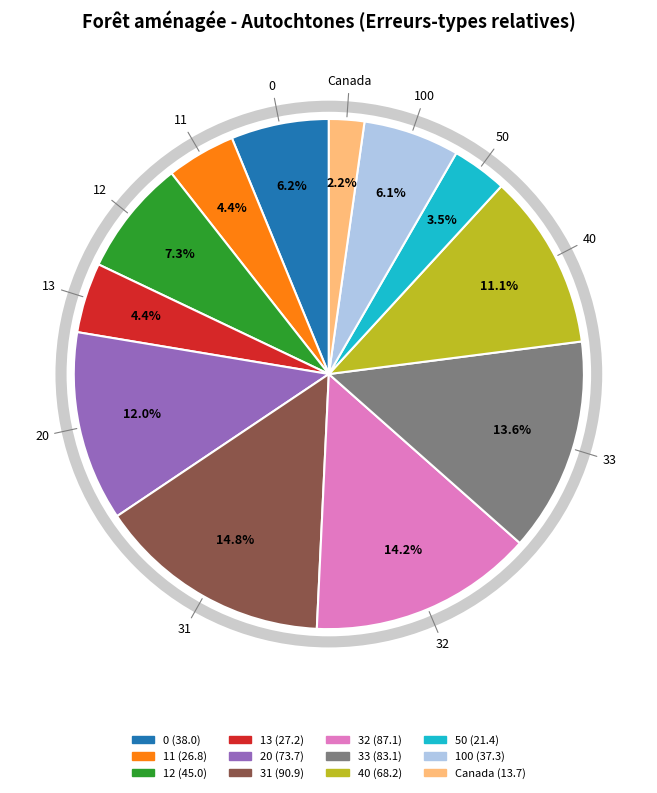

Does 32 represent more than half of the total?

No